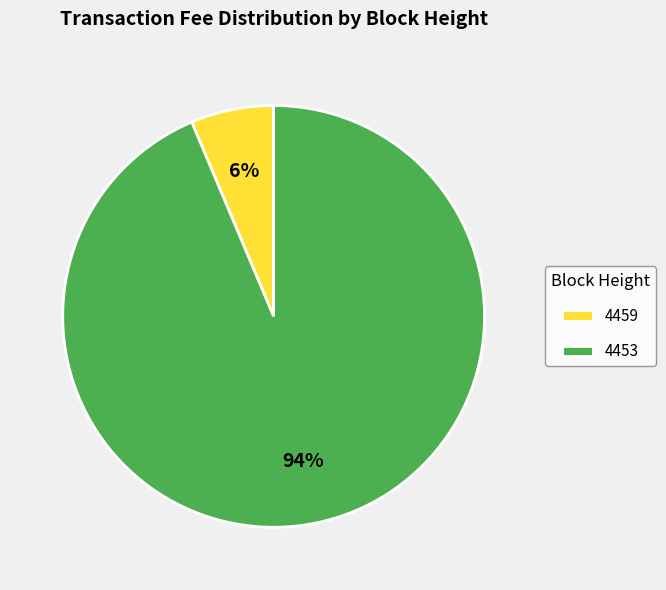

To the nearest percent, what is the combined percentage of 4459 and 4453?

100%